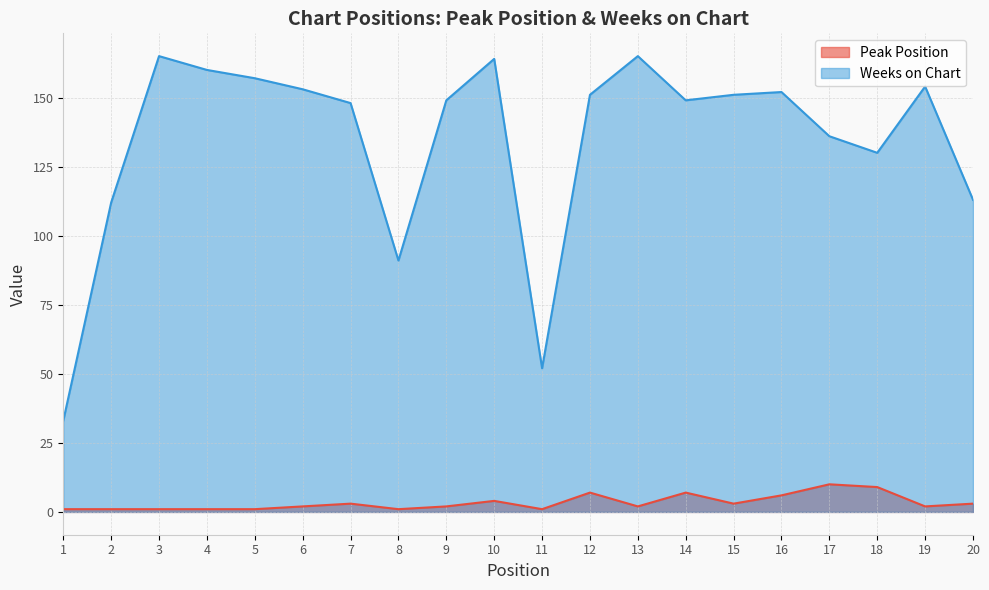

At which label does Peak Position reach its peak?

17